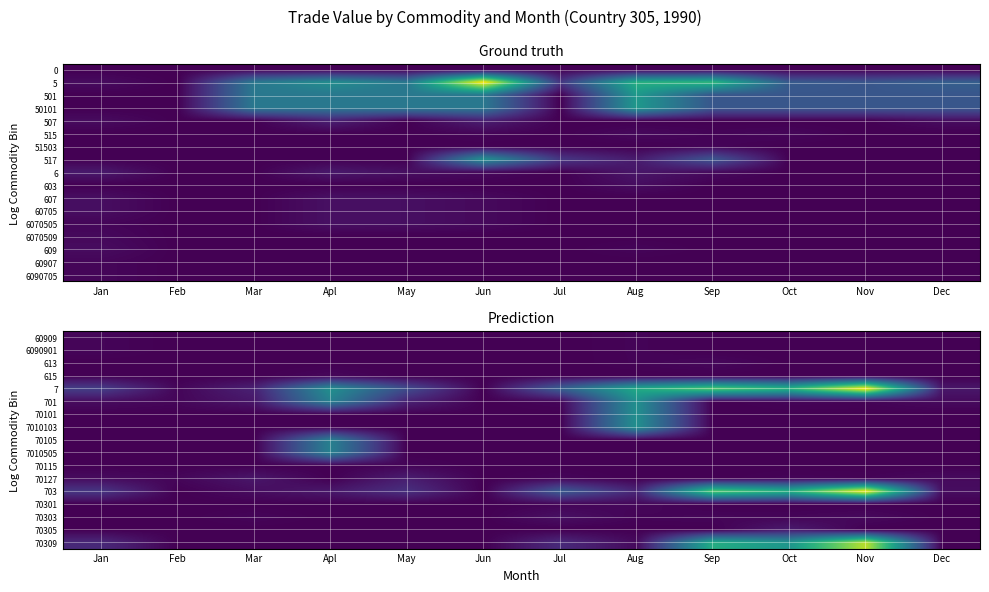

The 615 series shows -176 at Aug. True or false?

False